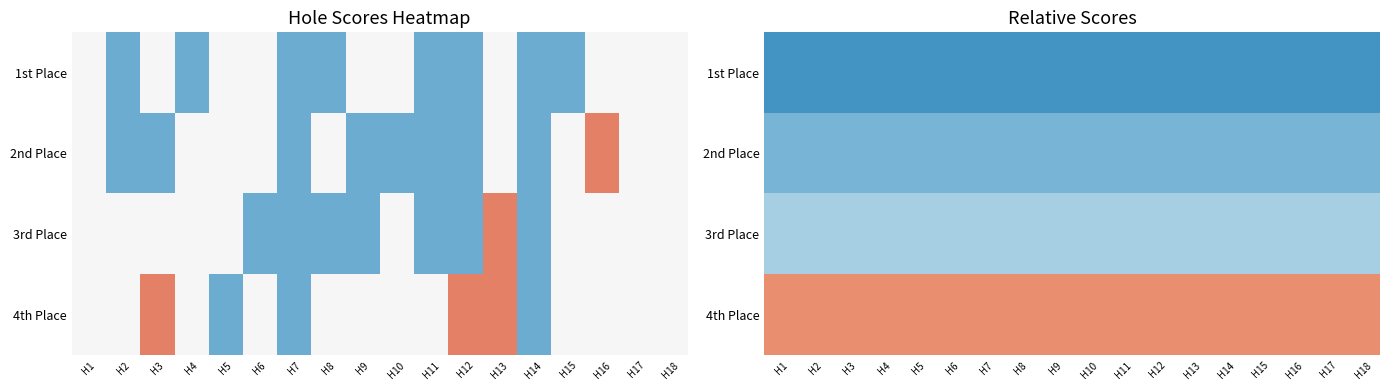

Between H10 and H13, which is larger?

H10